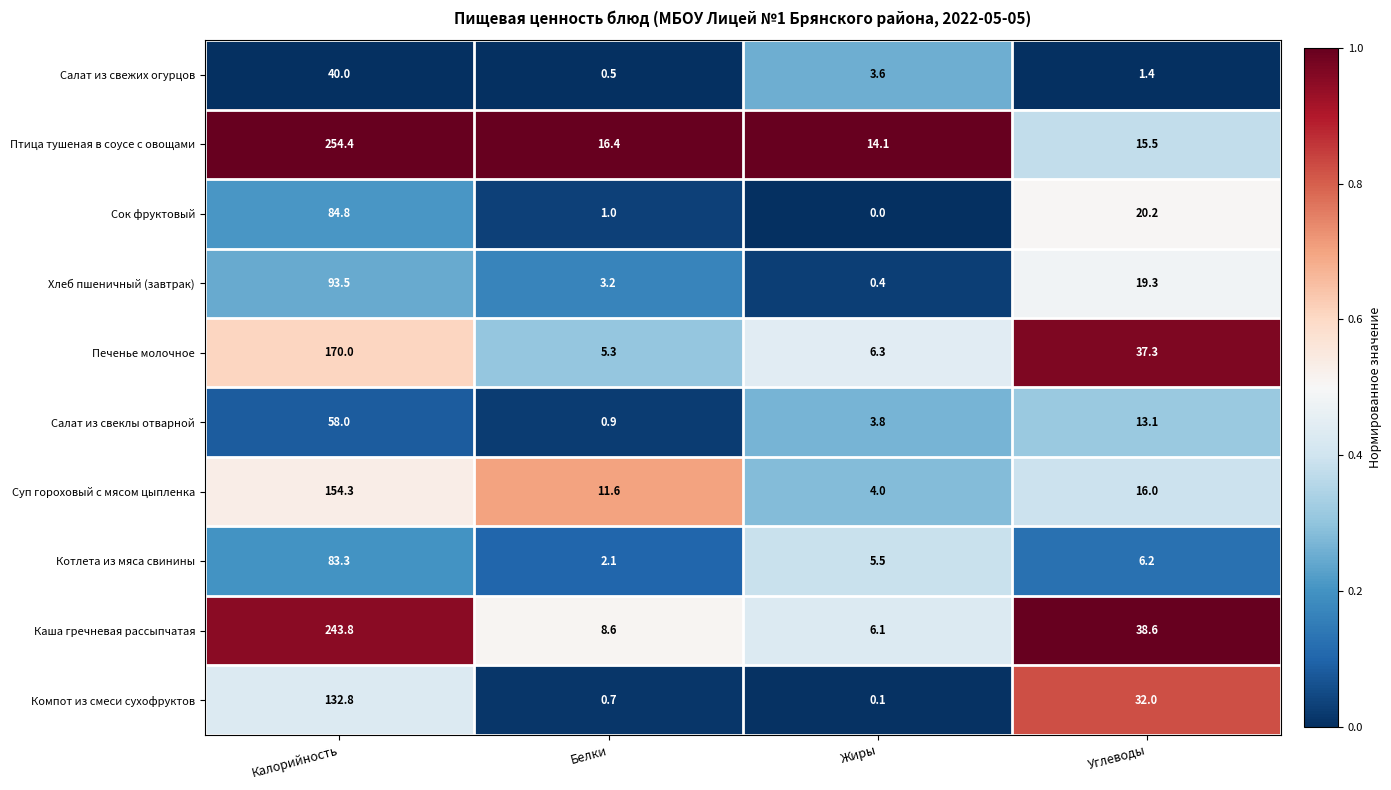

At Калорийность, list the series in order from smallest to largest.

Салат из свежих огурцов, Салат из свеклы отварной, Котлета из мяса свинины, Сок фруктовый, Хлеб пшеничный (завтрак), Компот из смеси сухофруктов, Суп гороховый с мясом цыпленка, Печенье молочное, Каша гречневая рассыпчатая, Птица тушеная в соусе с овощами